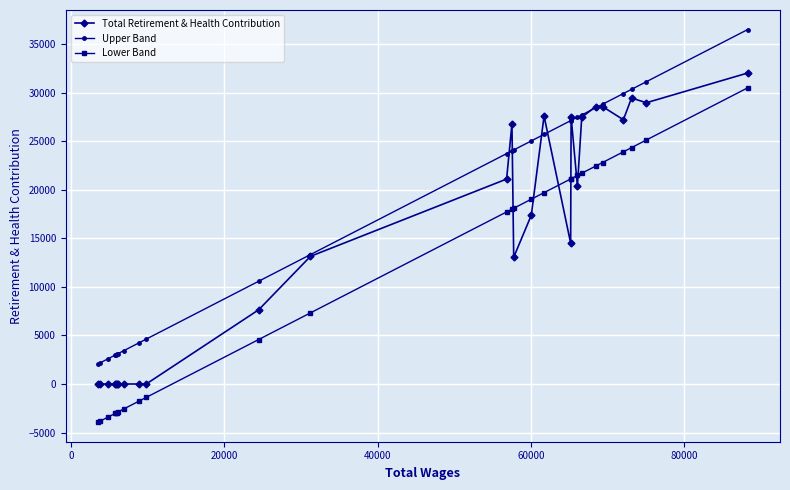

Rank the series by their average value, from lowest to highest.

Lower Band, Total Retirement & Health Contribution, Upper Band